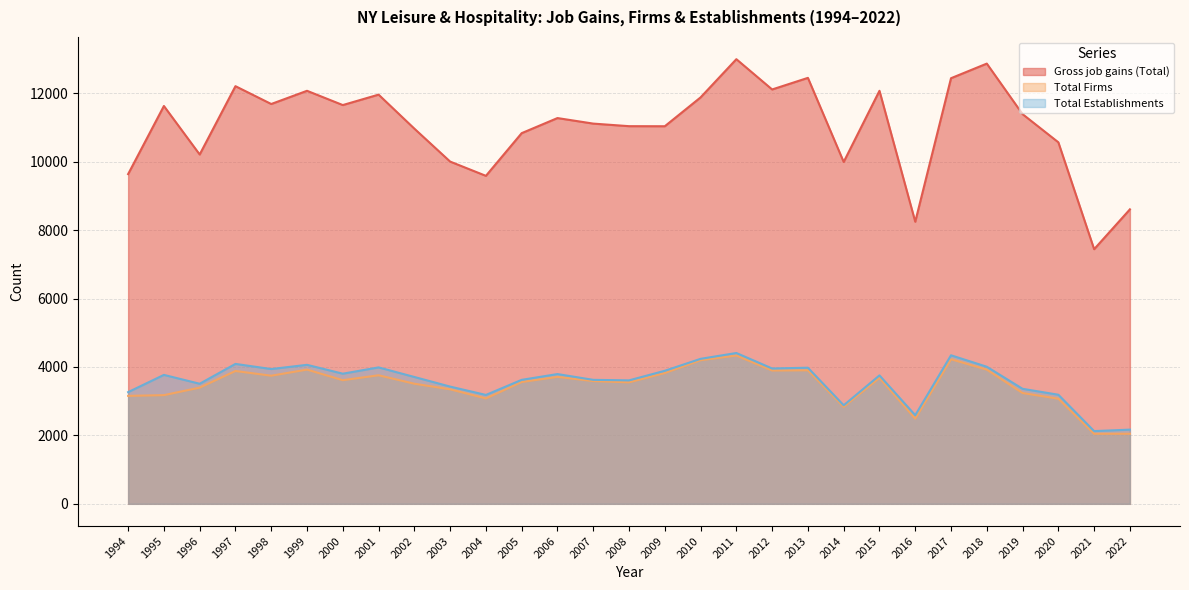

Which label corresponds to the smallest value in the chart?

2021